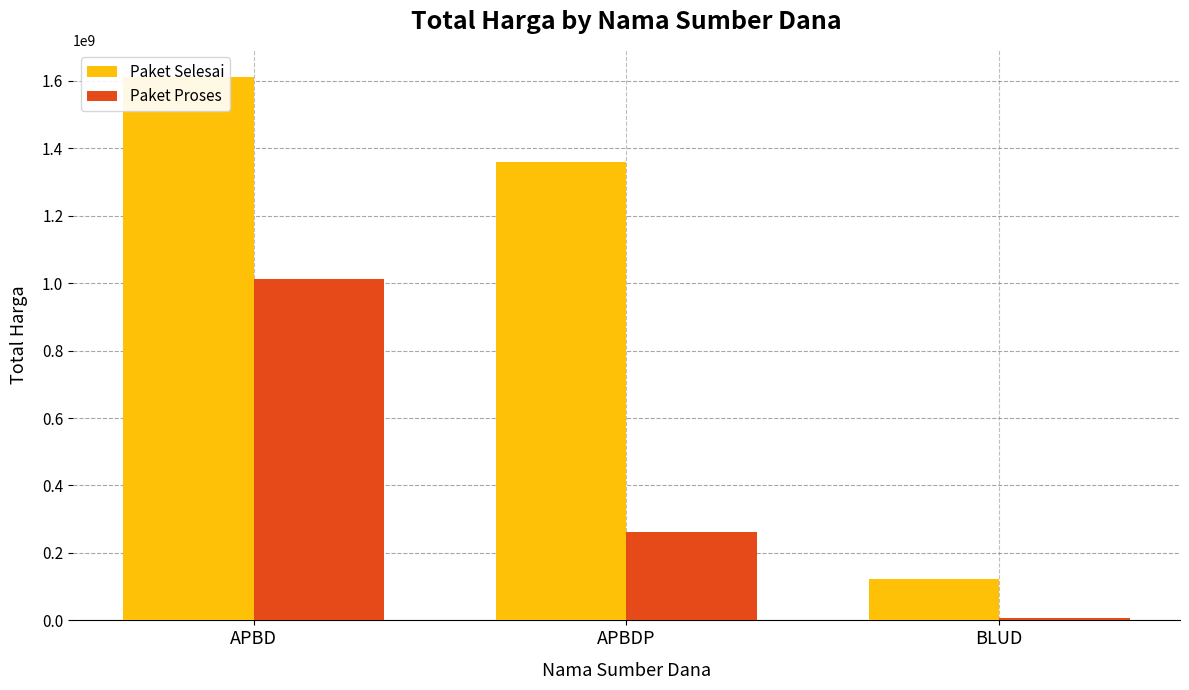

Which series changed the most between APBDP and BLUD?

Paket Selesai